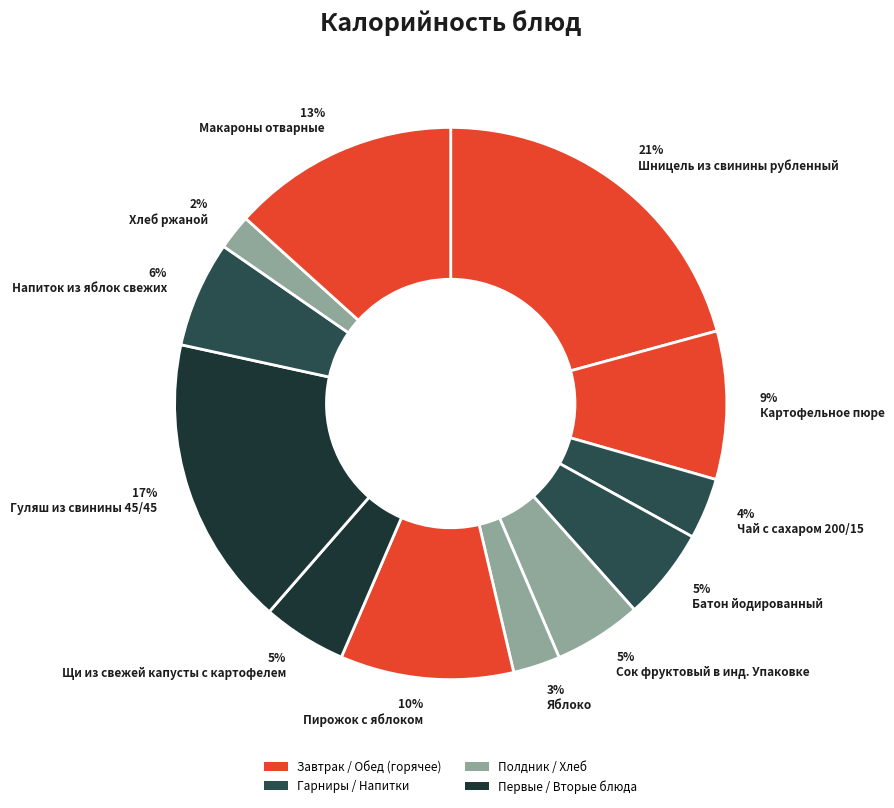

Which category has the biggest portion of the pie?

21% Шницель из свинины рубленный